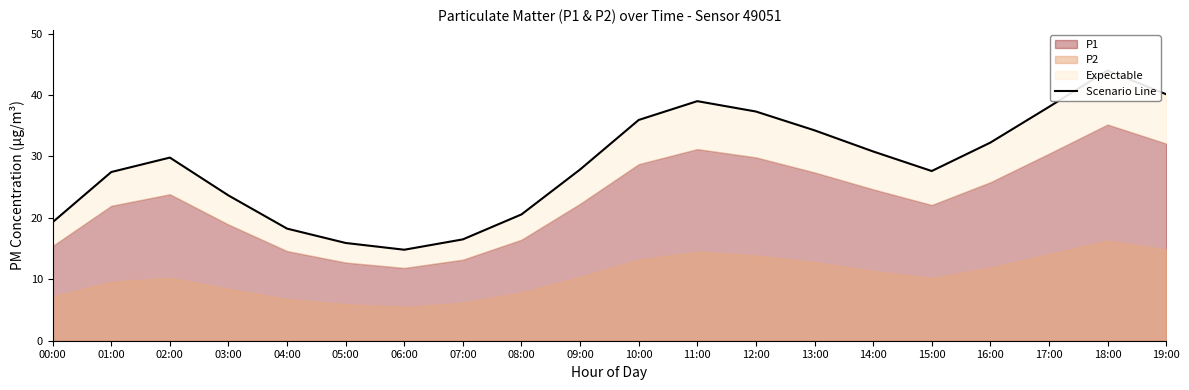

What is the average value?

28.7